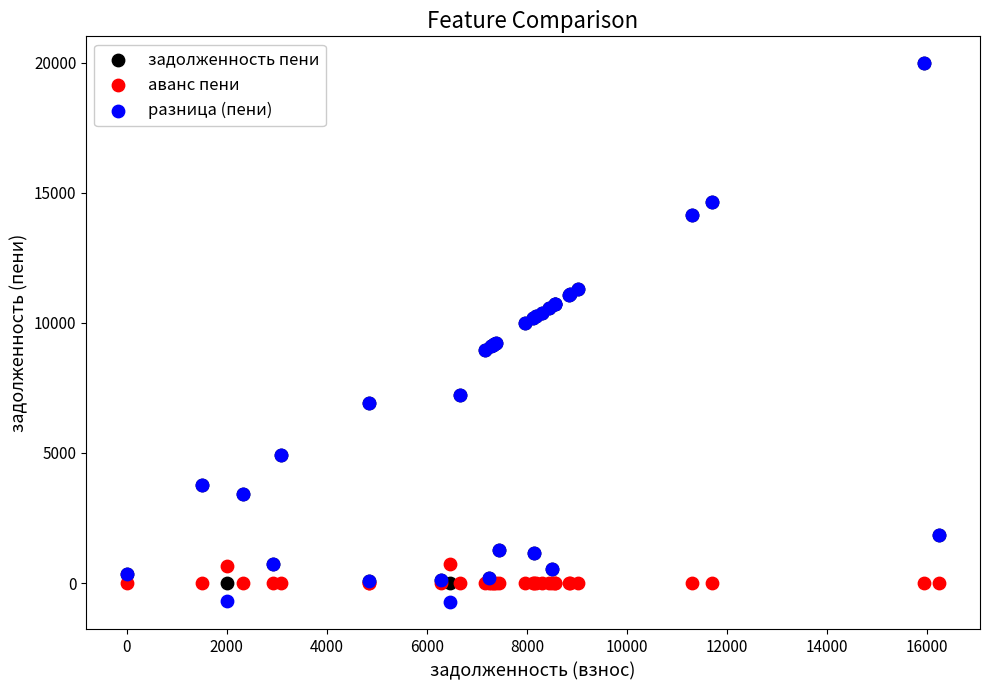

What are all the series names shown in the legend?

задолженность пени, аванс пени, разница (пени)